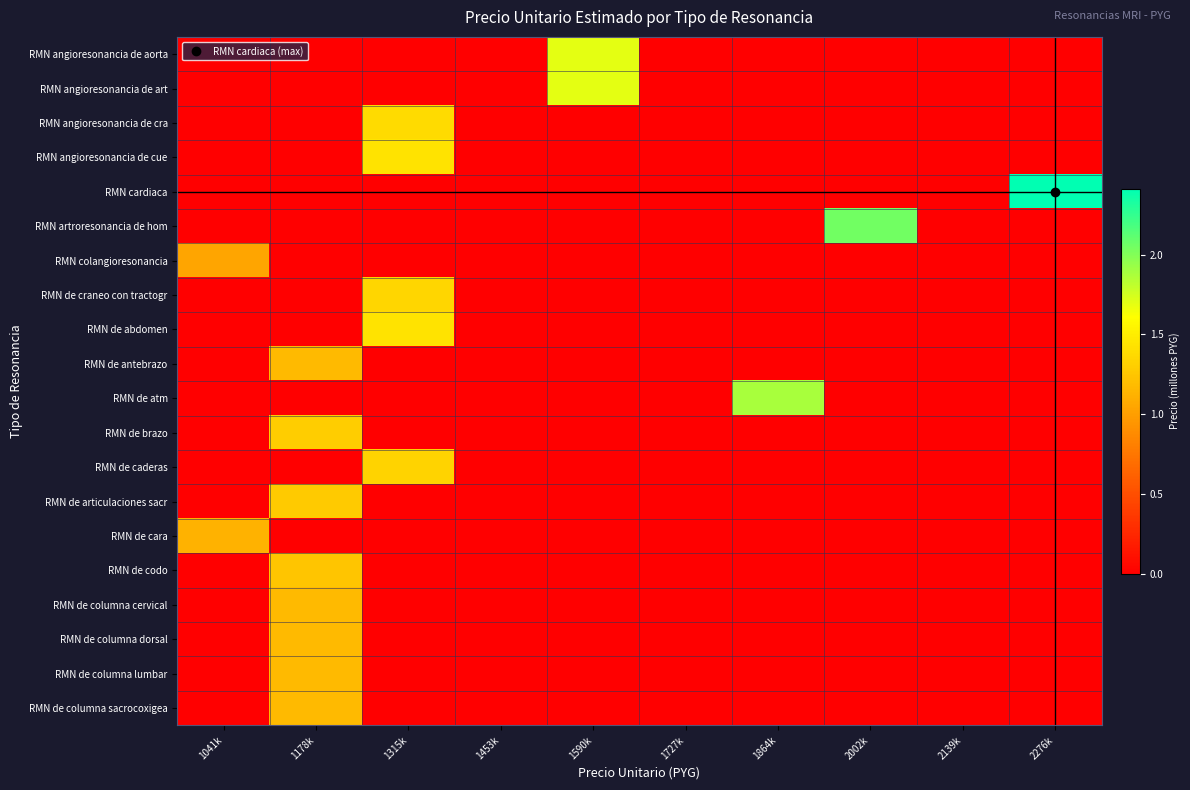

What is the spread (max minus min) of values at 2276k?

2.4